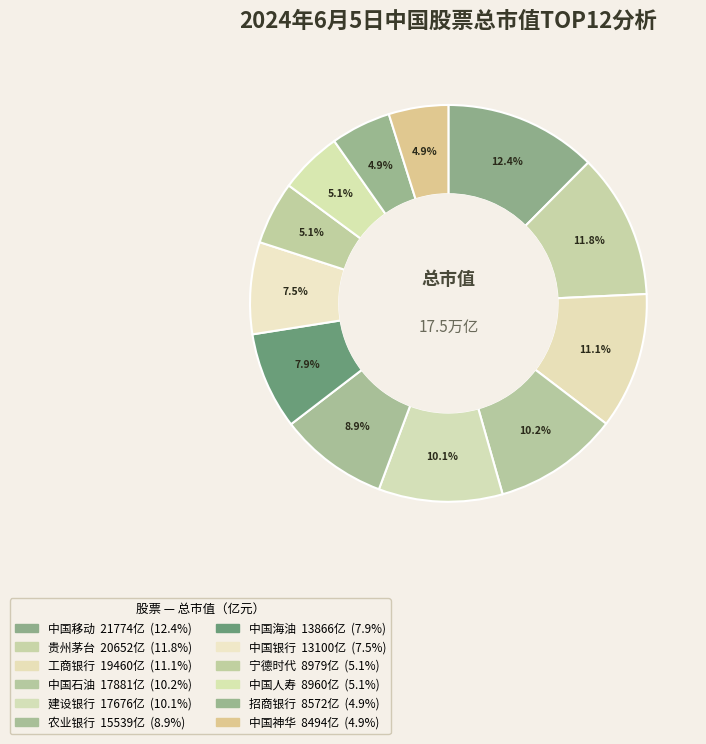

Is there any slice that represents more than half of the pie?

No